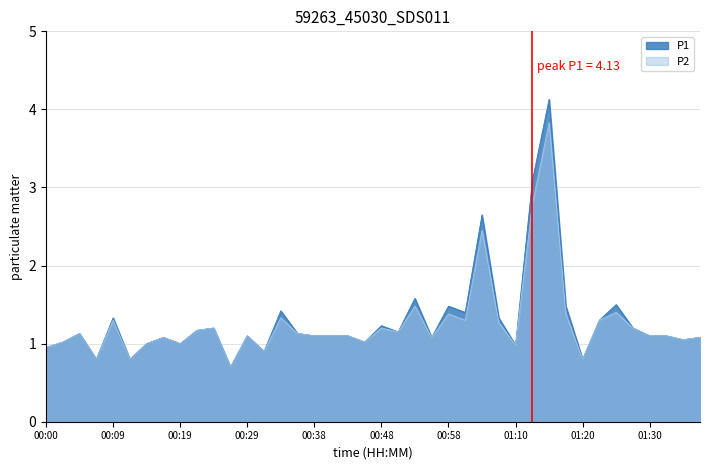

At which label is P1 closest to 2?

00:53